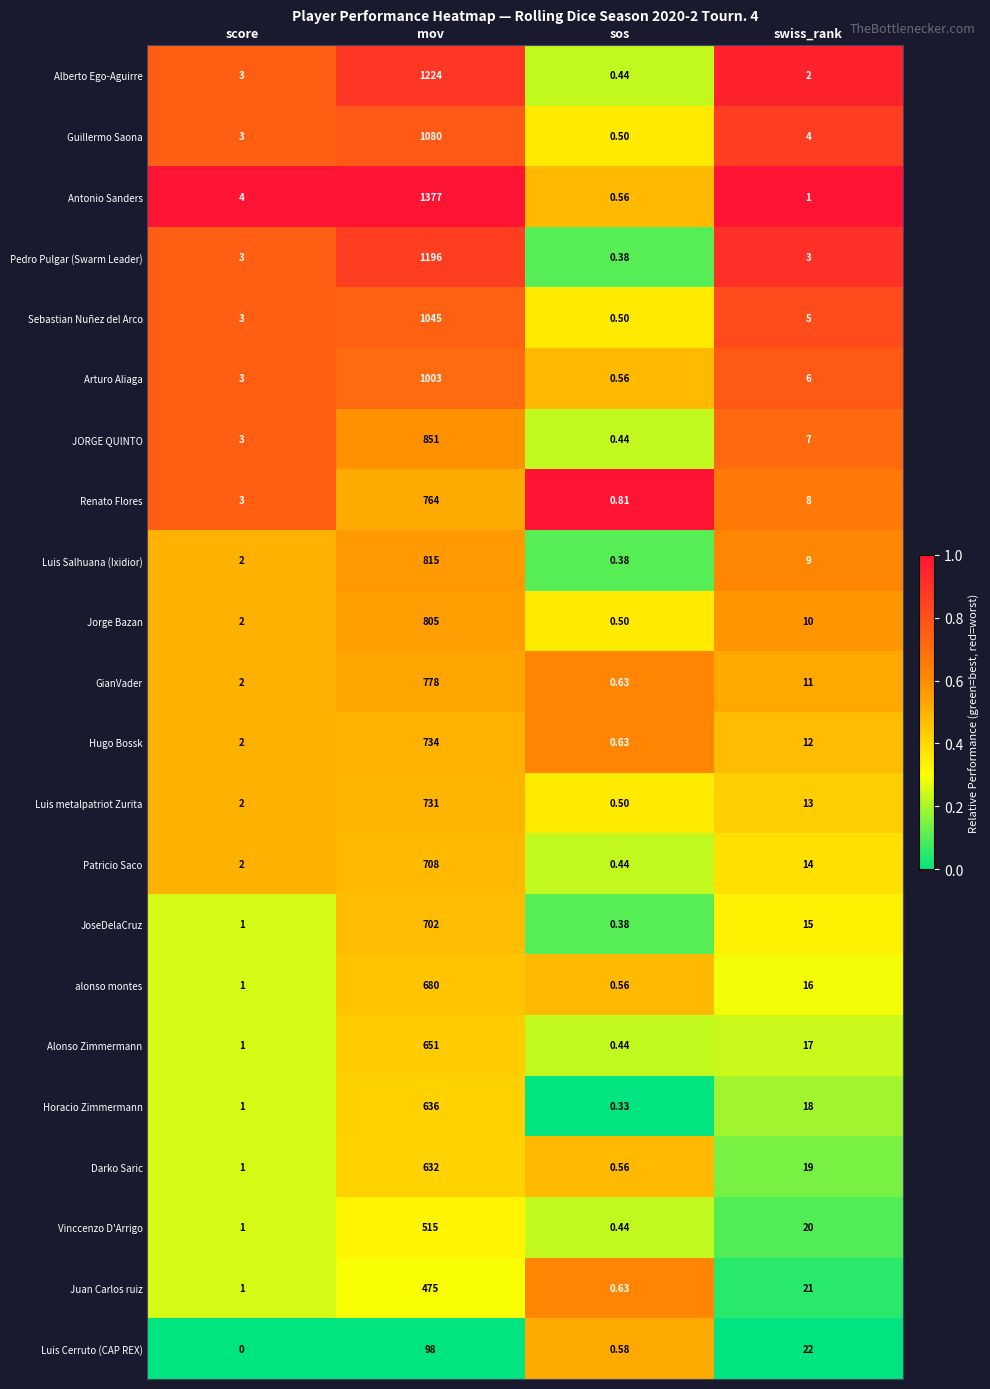

Is the value of Patricio Saco at mov greater than the value of Antonio Sanders at swiss_rank?

Yes